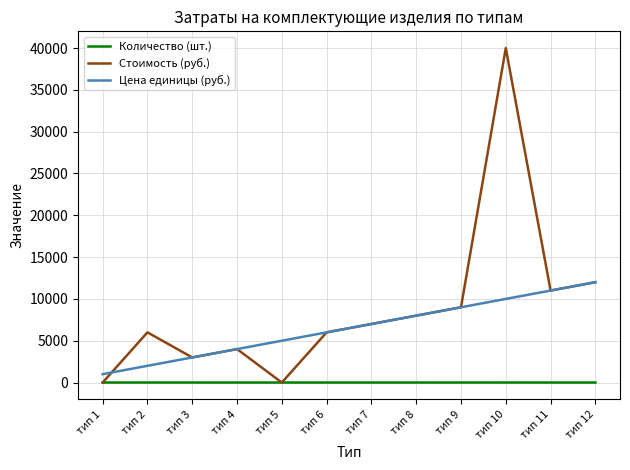

The value of Стоимость (руб.) at тип 9 is 9000. True or false?

True